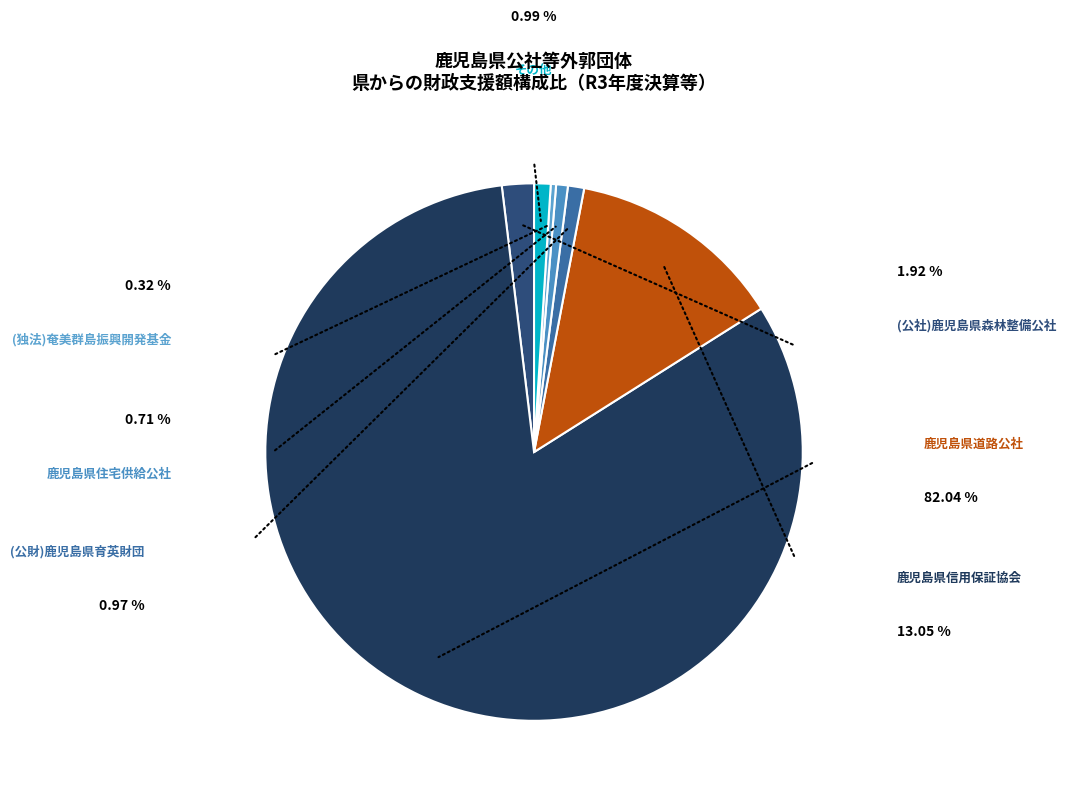

Is there any slice that represents more than half of the pie?

Yes